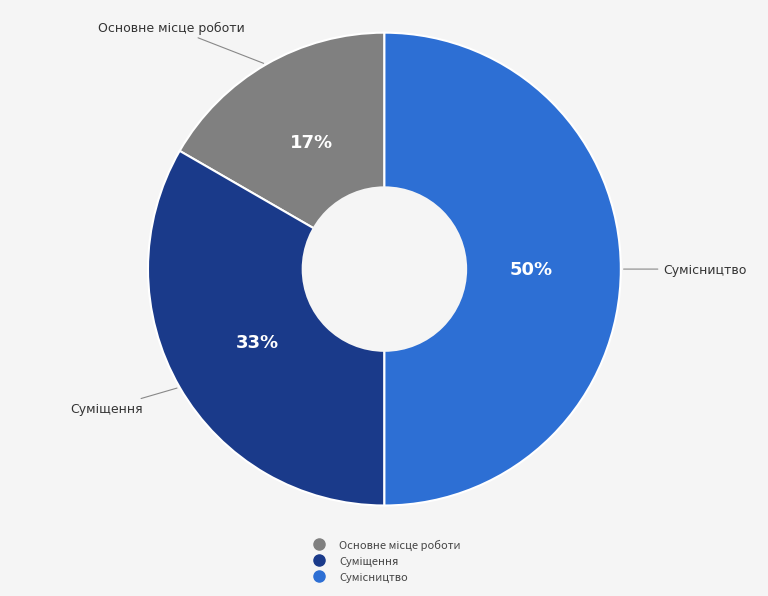

To the nearest percent, what is the average slice percentage?

33%